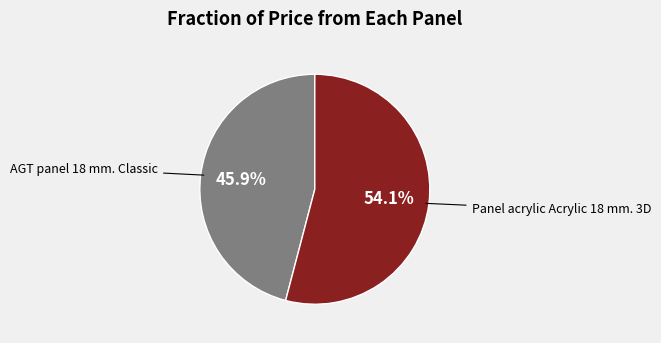

Combined, what portion of the pie is AGT panel 18 mm. Classic and Panel acrylic Acrylic 18 mm. 3D?

100.0%